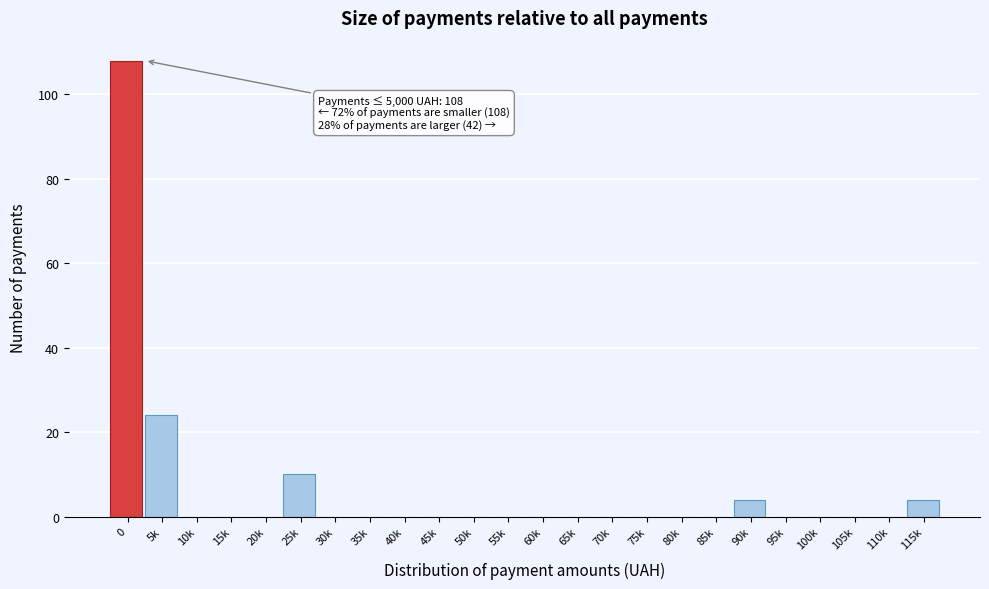

Reading right to left, what are all the values shown in this chart?

115k=4	110k=0	105k=0	100k=0	95k=0	90k=4	85k=0	80k=0	75k=0	70k=0	65k=0	60k=0	55k=0	50k=0	45k=0	40k=0	35k=0	30k=0	25k=10	20k=0	15k=0	10k=0	5k=24	0=108